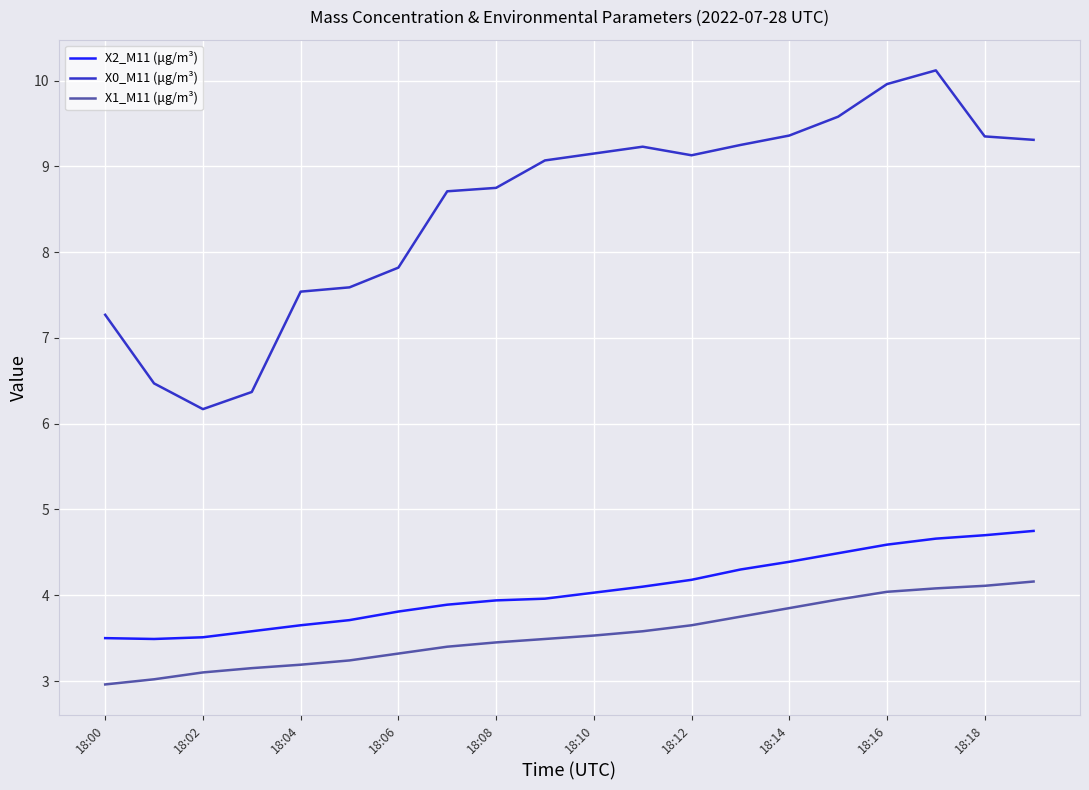

True or false: X1_M11 (μg/m³) and X2_M11 (μg/m³) intersect in this chart.

False